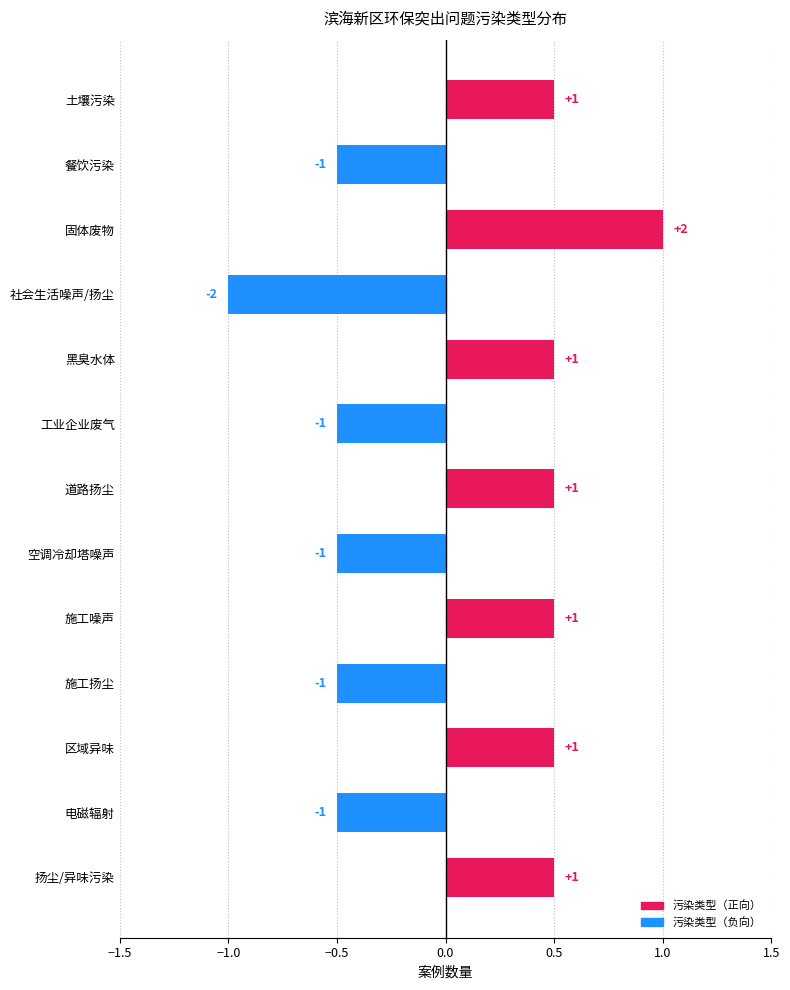

Count the number of categories in the chart.

13